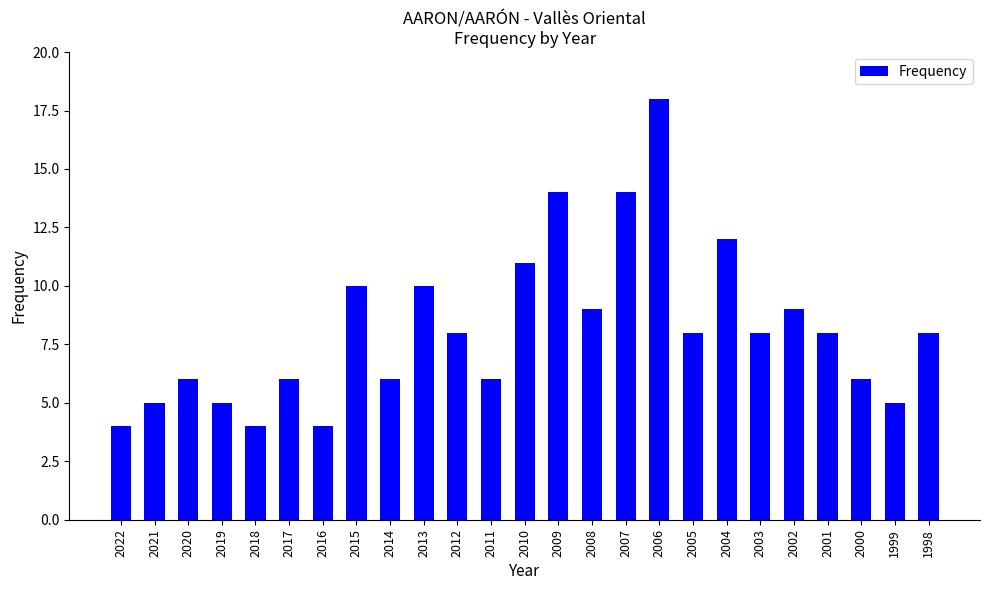

True or false: the data shows 2 at 2018.

False